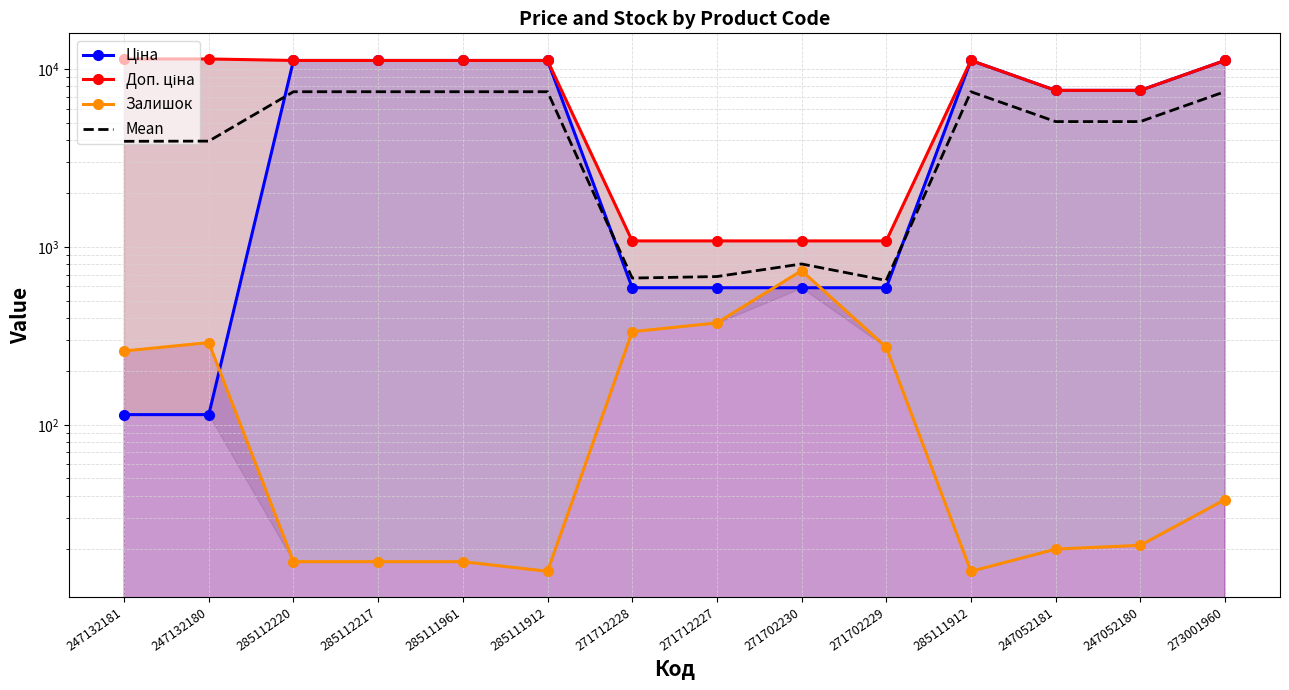

The Ціна series shows 18203.6 at 285112217. True or false?

False